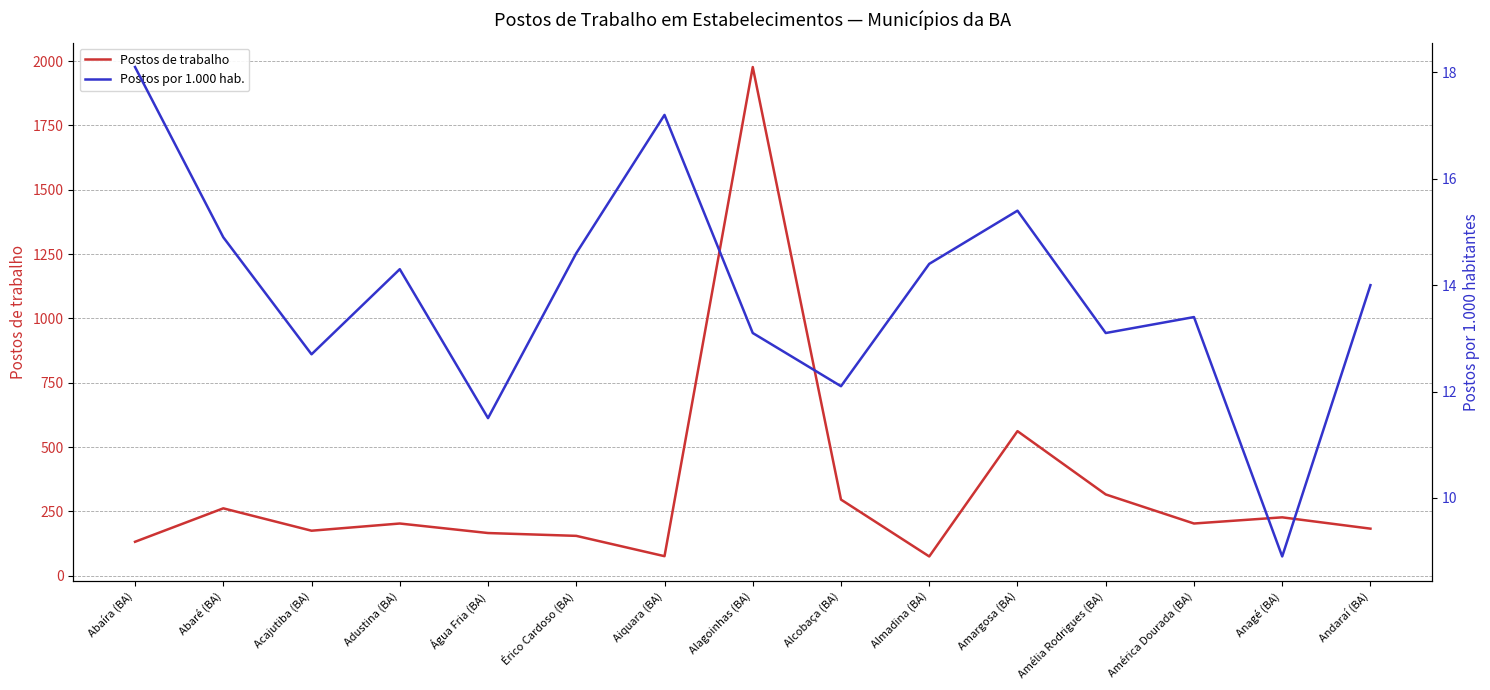

What is the minimum value for Postos por 1.000 hab.?

8.9